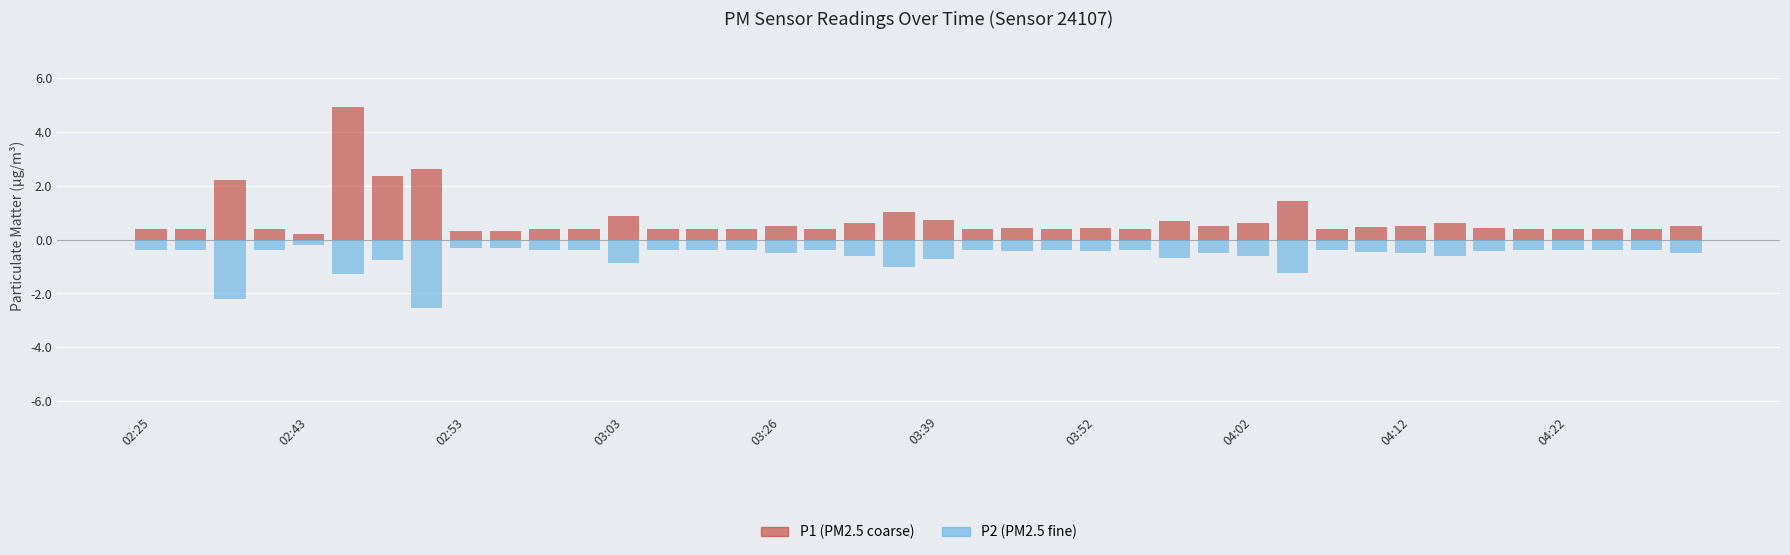

Reading right to left, extract all data points from this chart.

P1: 0.5	0.4	0.4	0.4	0.4	0.4	0.6	0.5	0.5	0.4	1.4	0.6	0.5	0.7	0.4	0.4	0.4	0.4	0.4	0.7	1.0	0.6	0.4	0.5	0.4	0.4	0.4	0.9	0.4	0.4	0.3	0.3	2.6	2.4	4.9	0.2	0.4	2.2	0.4	0.4
P2: -0.5	-0.4	-0.4	-0.4	-0.4	-0.4	-0.6	-0.5	-0.5	-0.4	-1.2	-0.6	-0.5	-0.7	-0.4	-0.4	-0.4	-0.4	-0.4	-0.7	-1.0	-0.6	-0.4	-0.5	-0.4	-0.4	-0.4	-0.9	-0.4	-0.4	-0.3	-0.3	-2.5	-0.8	-1.3	-0.2	-0.4	-2.2	-0.4	-0.4